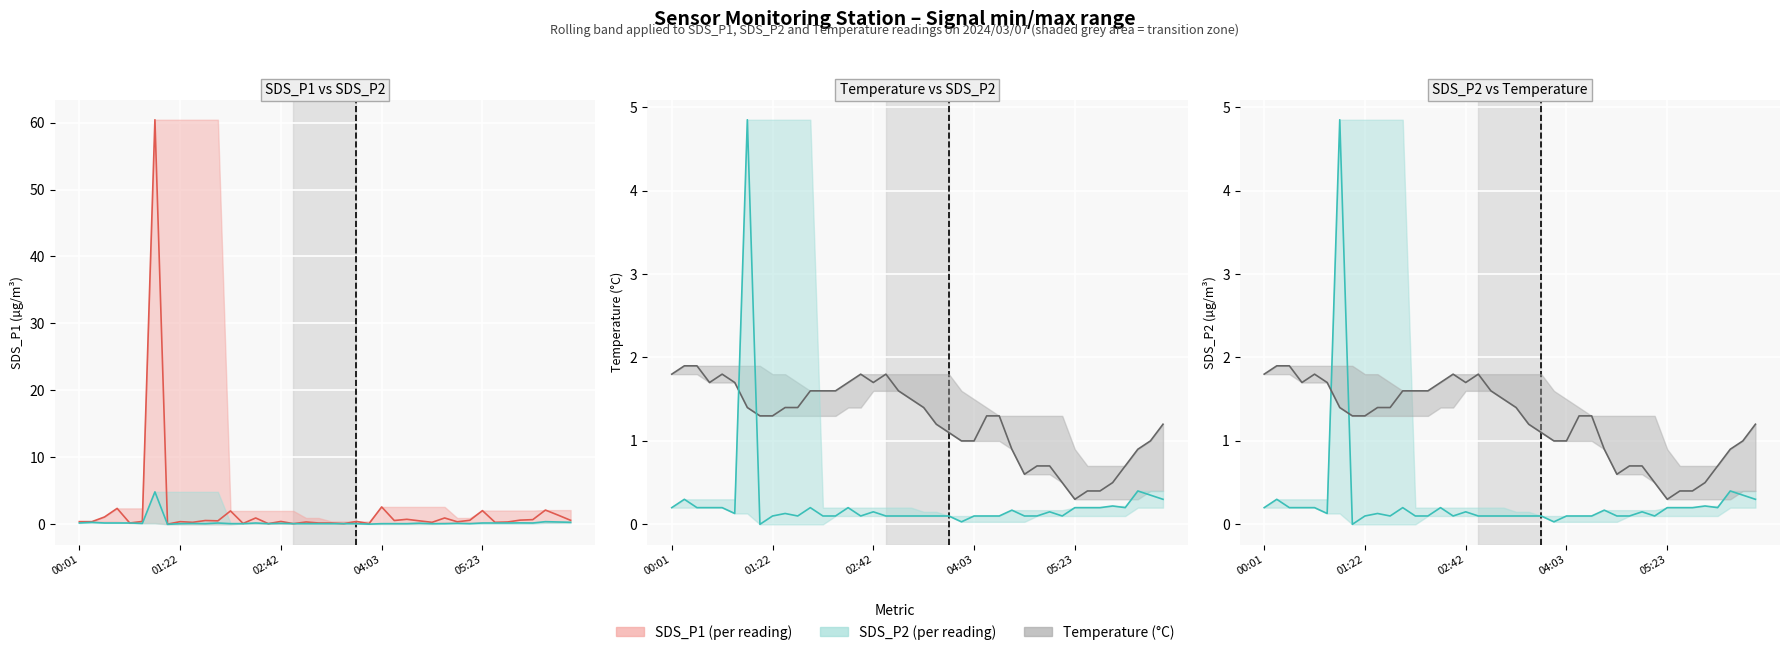

Where does the SDS_P2 / Temp series first go above 1?

00:01